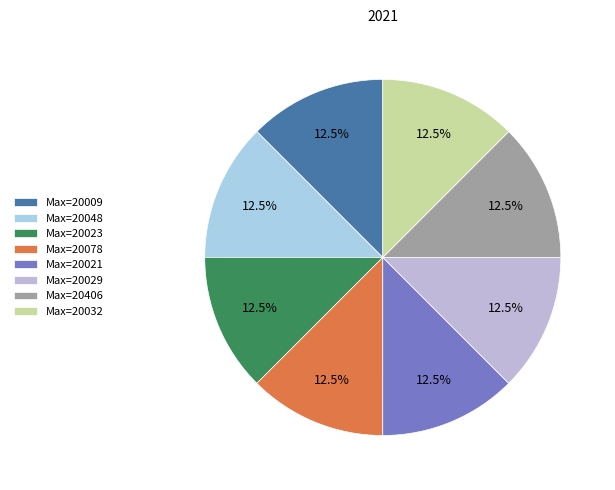

How many slices are in this pie chart?

8